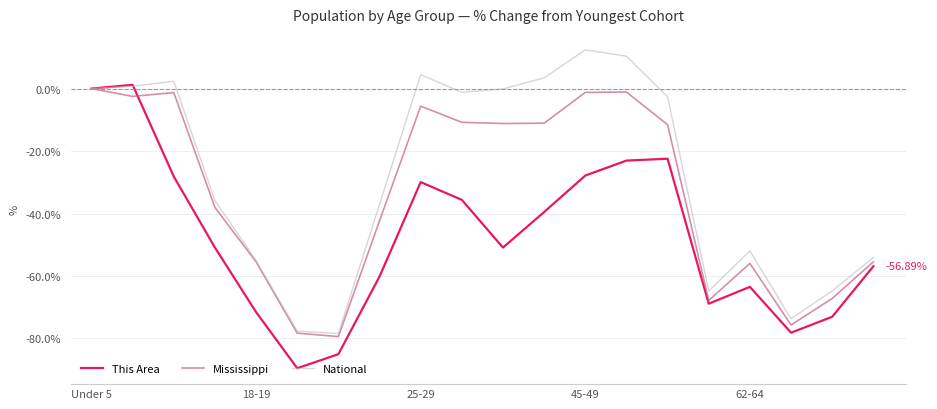

Rank the series by their average value, from highest to lowest.

National, Mississippi, This Area